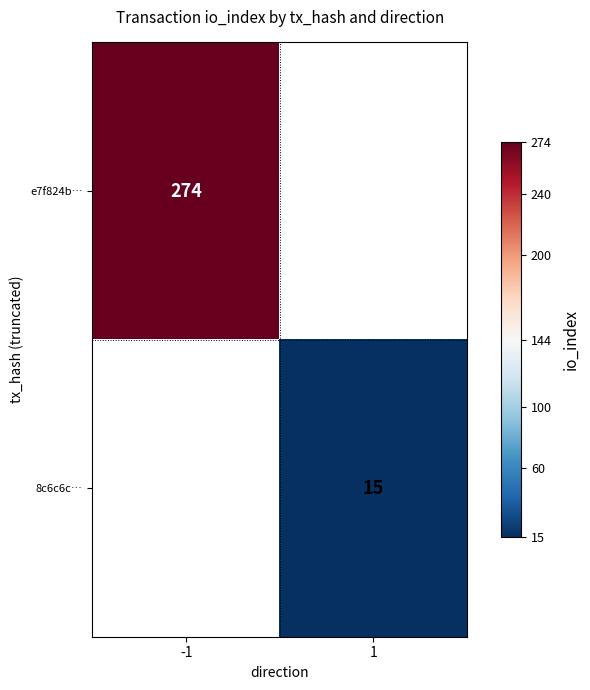

Is it true that 8c6c6c… equals 15 at 1?

True